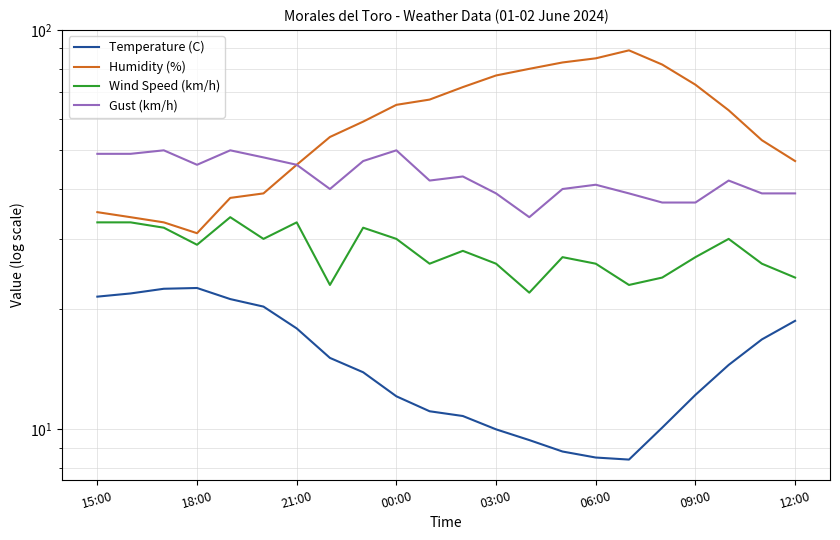

How many interior local valleys does the Wind Speed (km/h) series have?

6